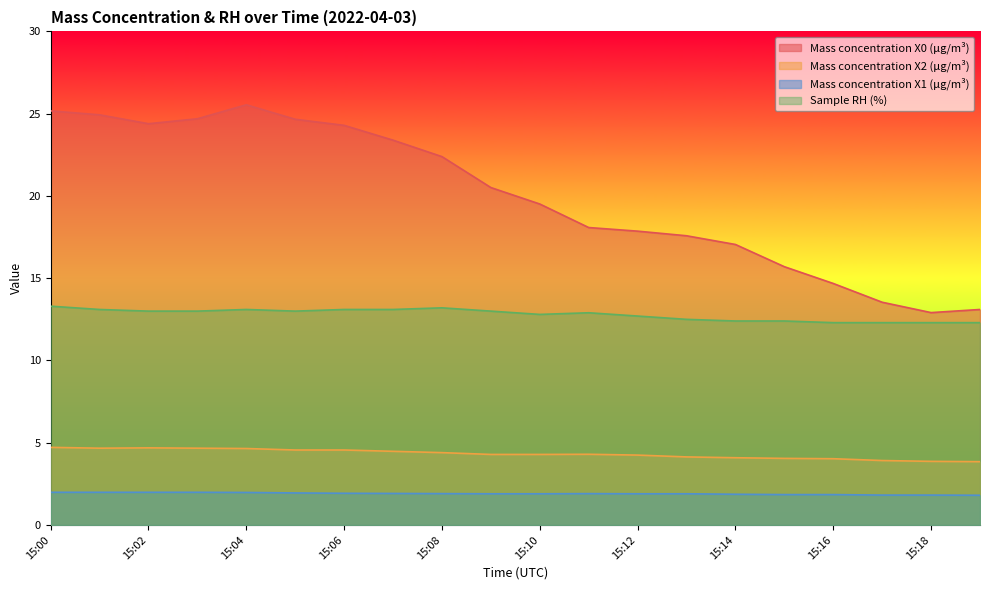

Reading left to right, what are all the values shown in this chart?

Mass concentration X0 (μg/m³): 25.2	24.9	24.4	24.7	25.5	24.7	24.3	23.4	22.4	20.5	19.5	18.1	17.9	17.6	17.1	15.7	14.7	13.5	12.9	13.1
Mass concentration X2 (μg/m³): 4.7	4.7	4.7	4.7	4.7	4.6	4.6	4.5	4.4	4.3	4.3	4.3	4.2	4.1	4.1	4.0	4.0	3.9	3.9	3.9
Mass concentration X1 (μg/m³): 2.0	2.0	2.0	2.0	2.0	1.9	1.9	1.9	1.9	1.9	1.9	1.9	1.9	1.9	1.9	1.9	1.9	1.8	1.8	1.8
Sample RH (%): 13.3	13.1	13.0	13.0	13.1	13.0	13.1	13.1	13.2	13.0	12.8	12.9	12.7	12.5	12.4	12.4	12.3	12.3	12.3	12.3